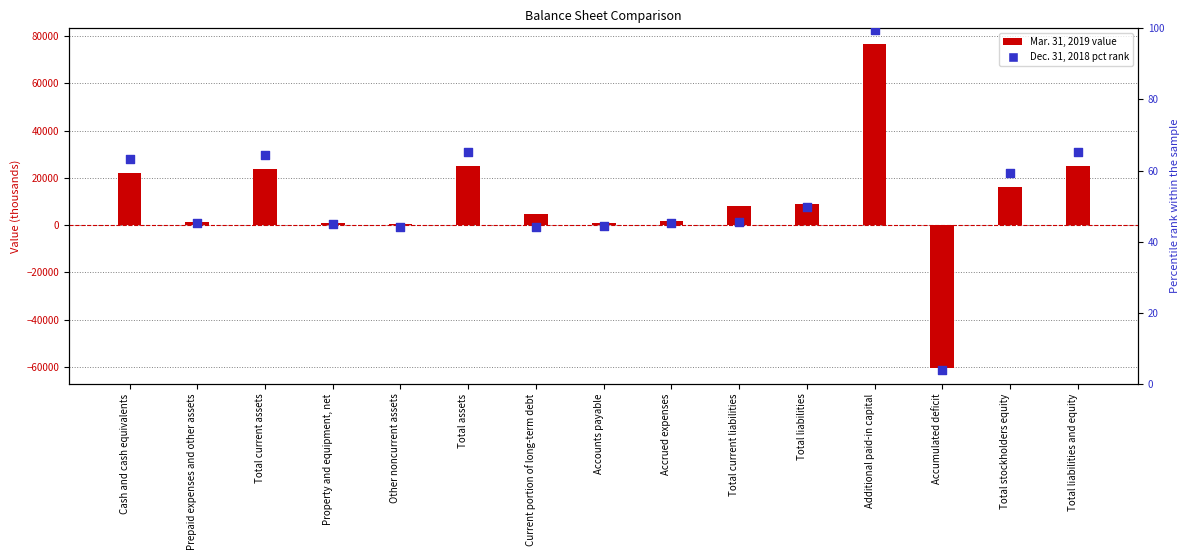

Which series contains the lowest Y value?

Mar. 31, 2019